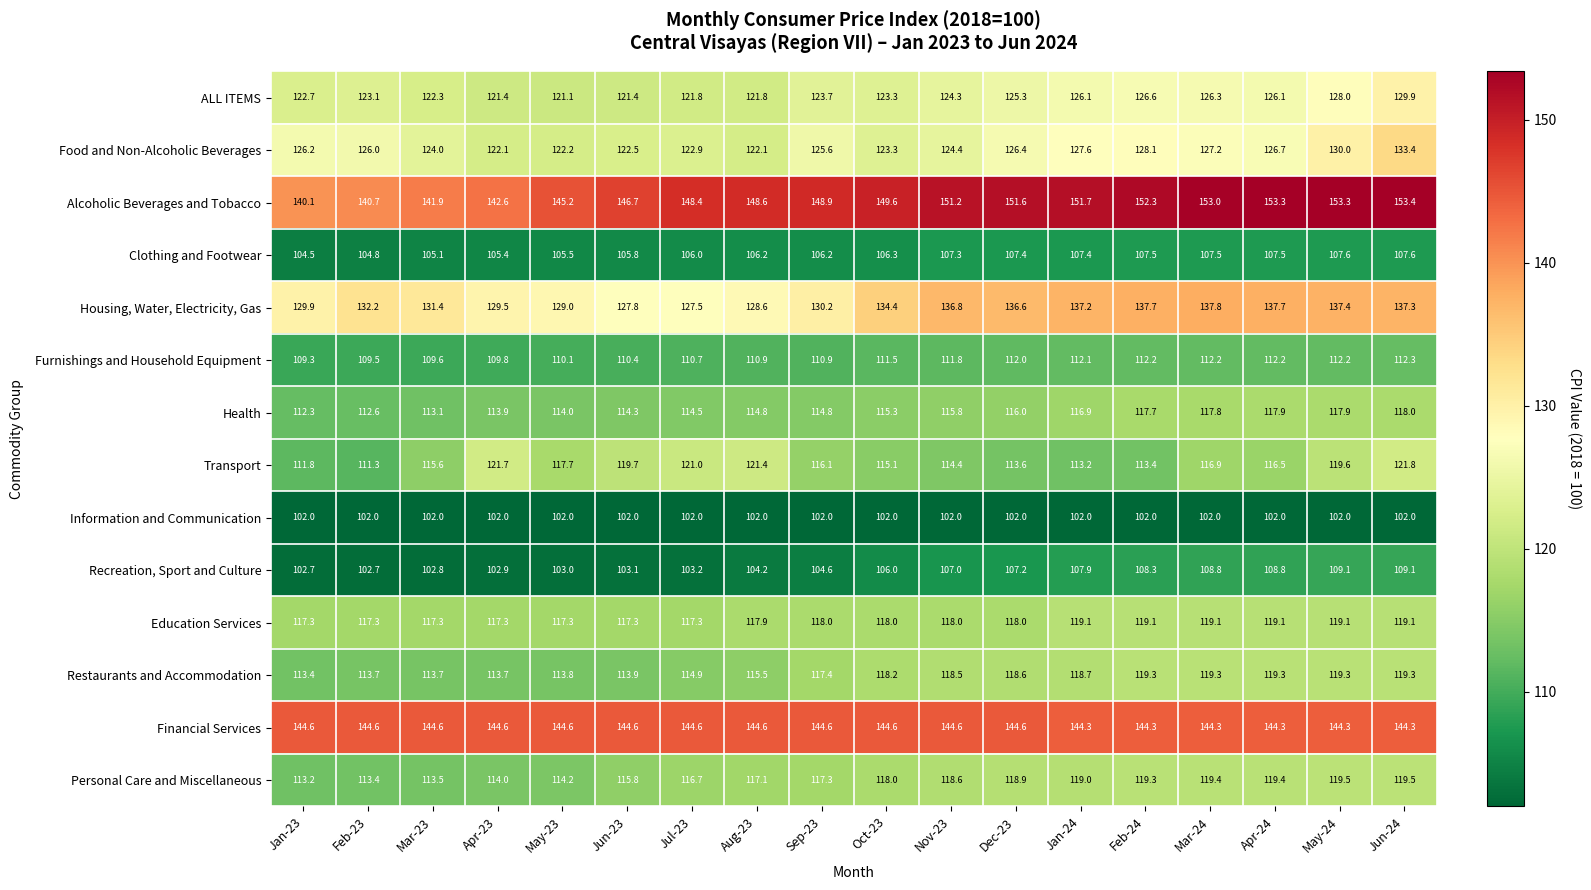

Is it true that Restaurants and Accommodation equals 113.8 at May-23?

True